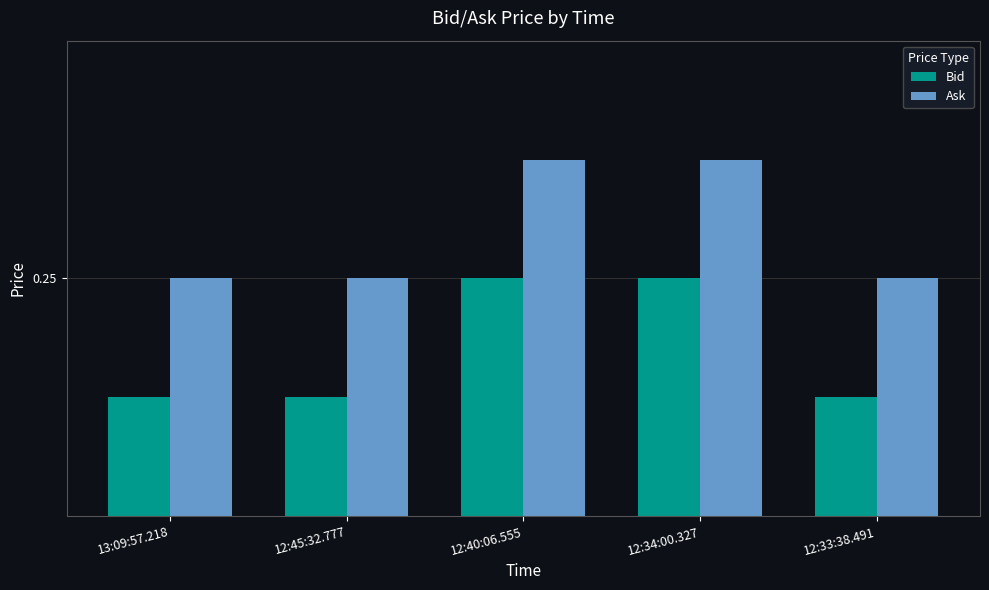

What is the total value across all series at 12:45:32.777?

0.5